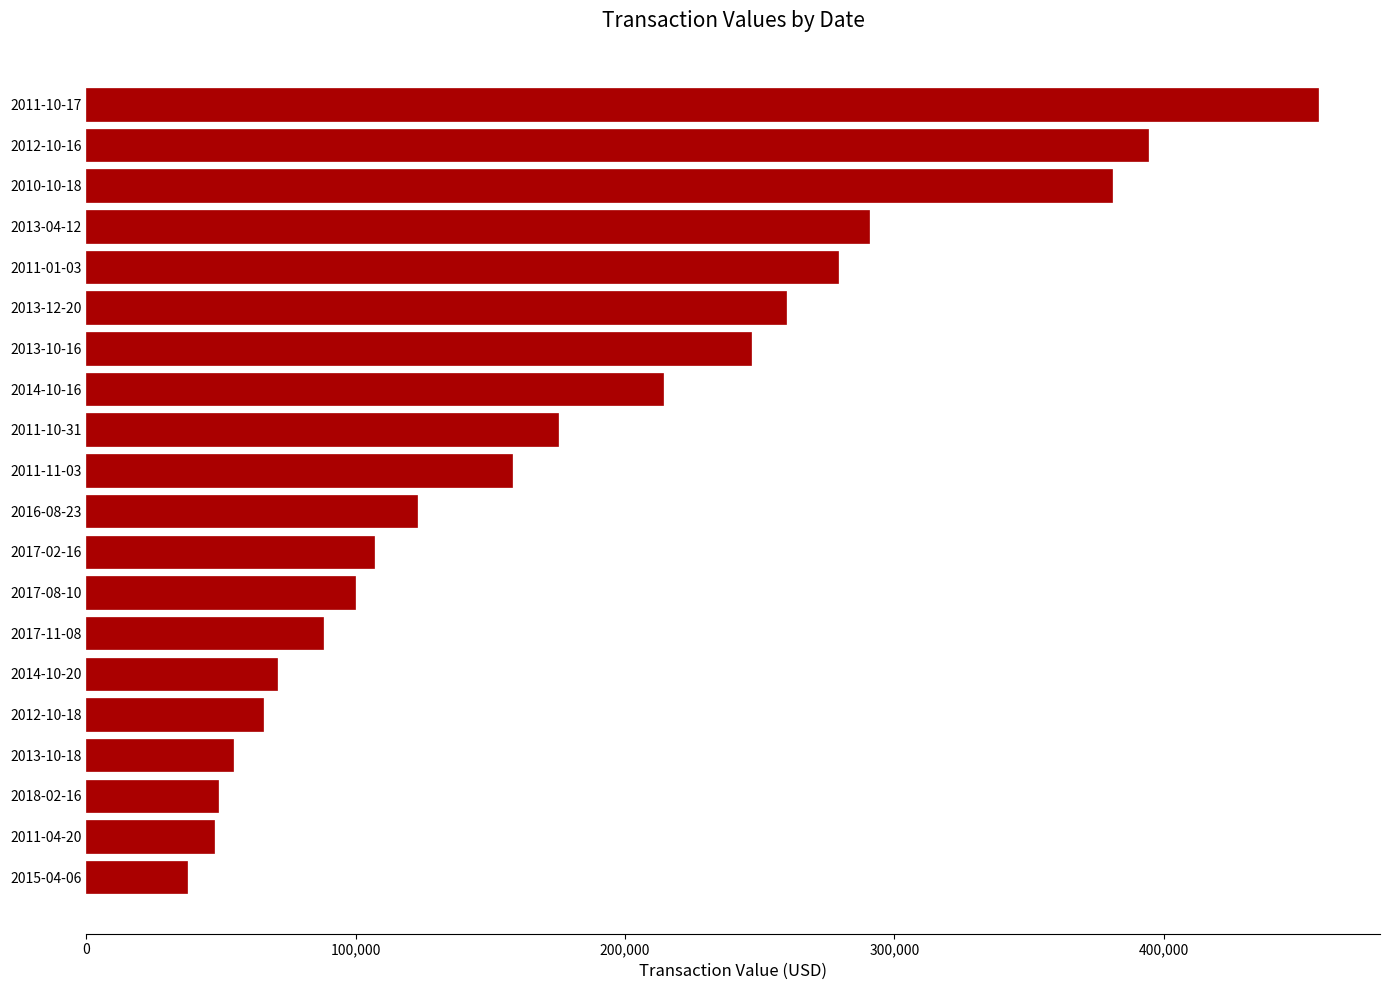

What is the minimum value shown in the chart?

37405